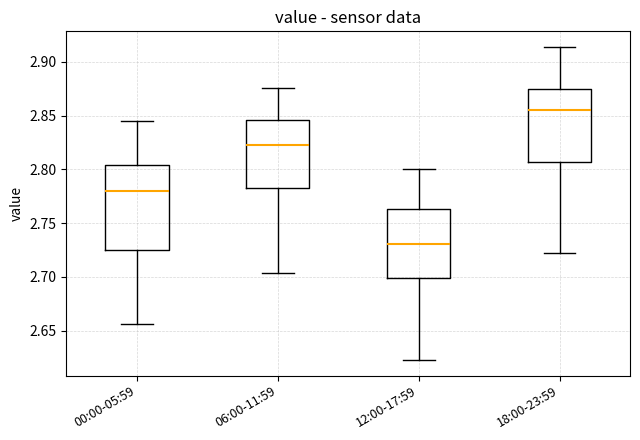

Which box is the tallest, from its lower edge to its upper edge?

00:00-05:59